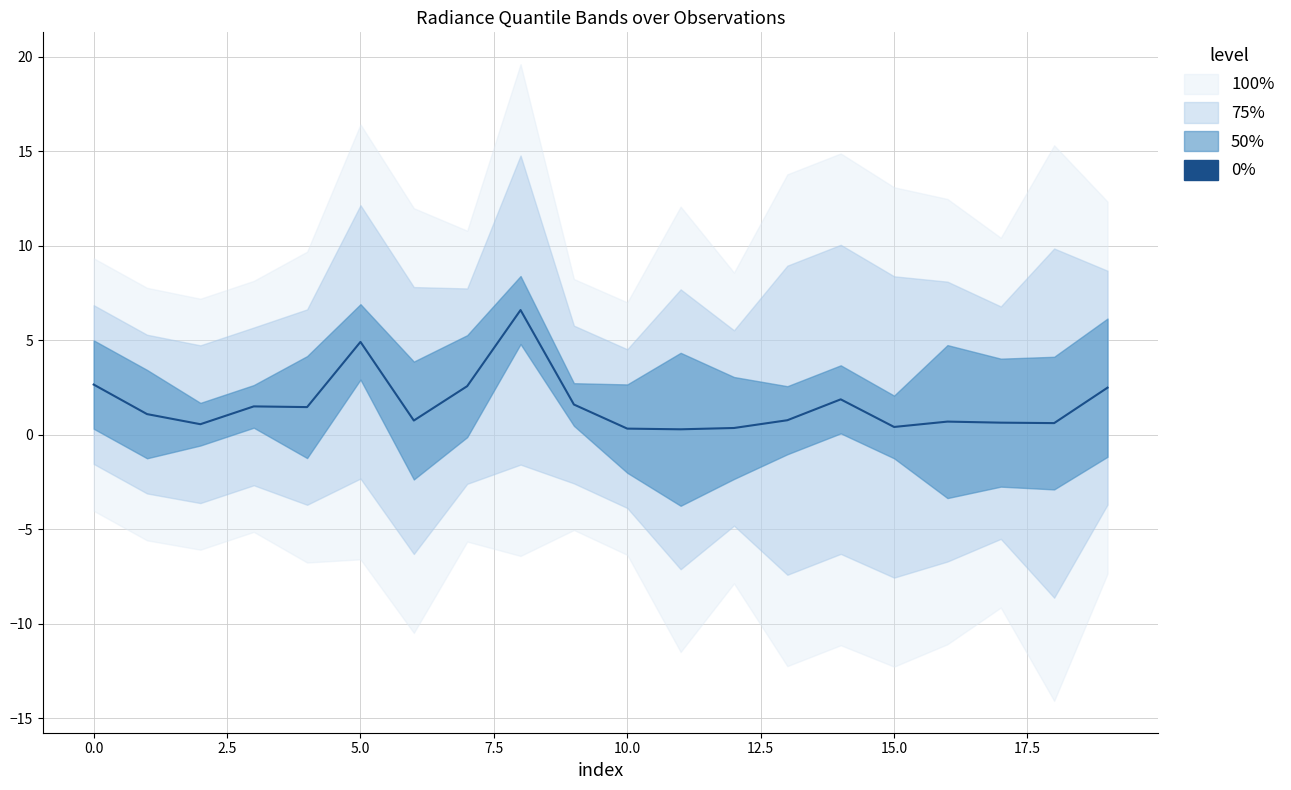

What is the change in value from 12.5 to 17?

-0.1